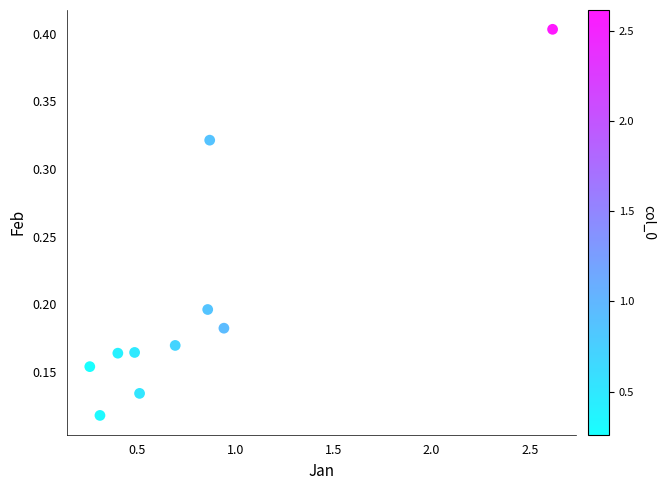

What is the range of X values (max minus min)?

2.4